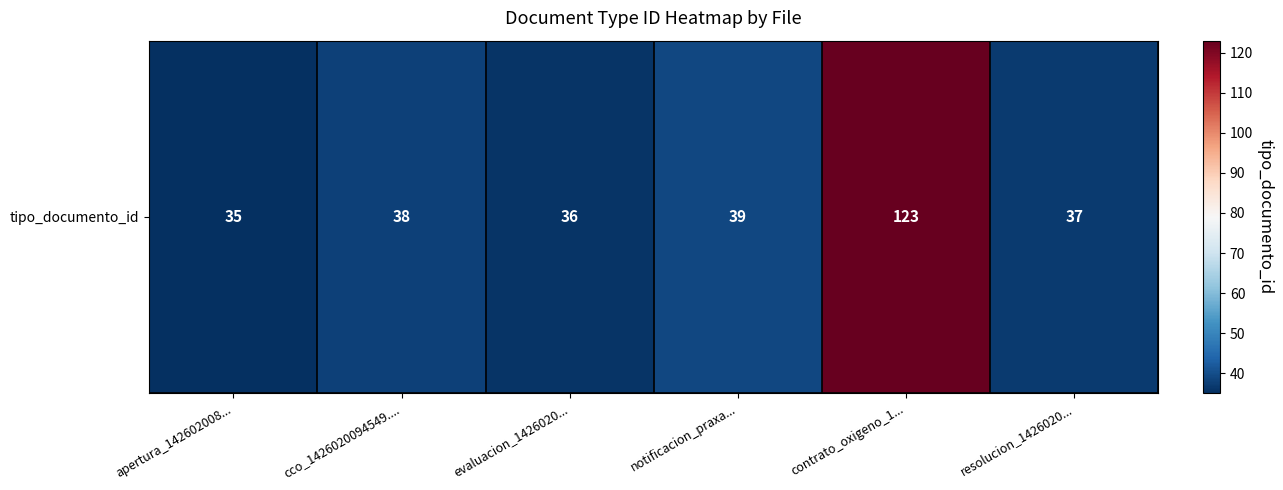

Reading left to right, extract all data points from this chart.

35	38	36	39	123	37